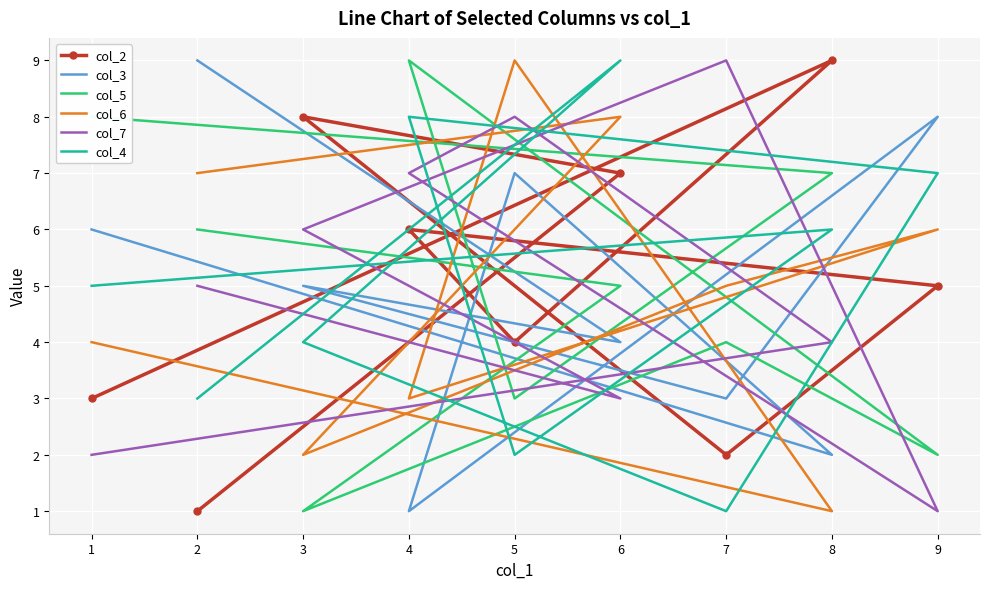

How many values in the col_3 series are below 5?

4